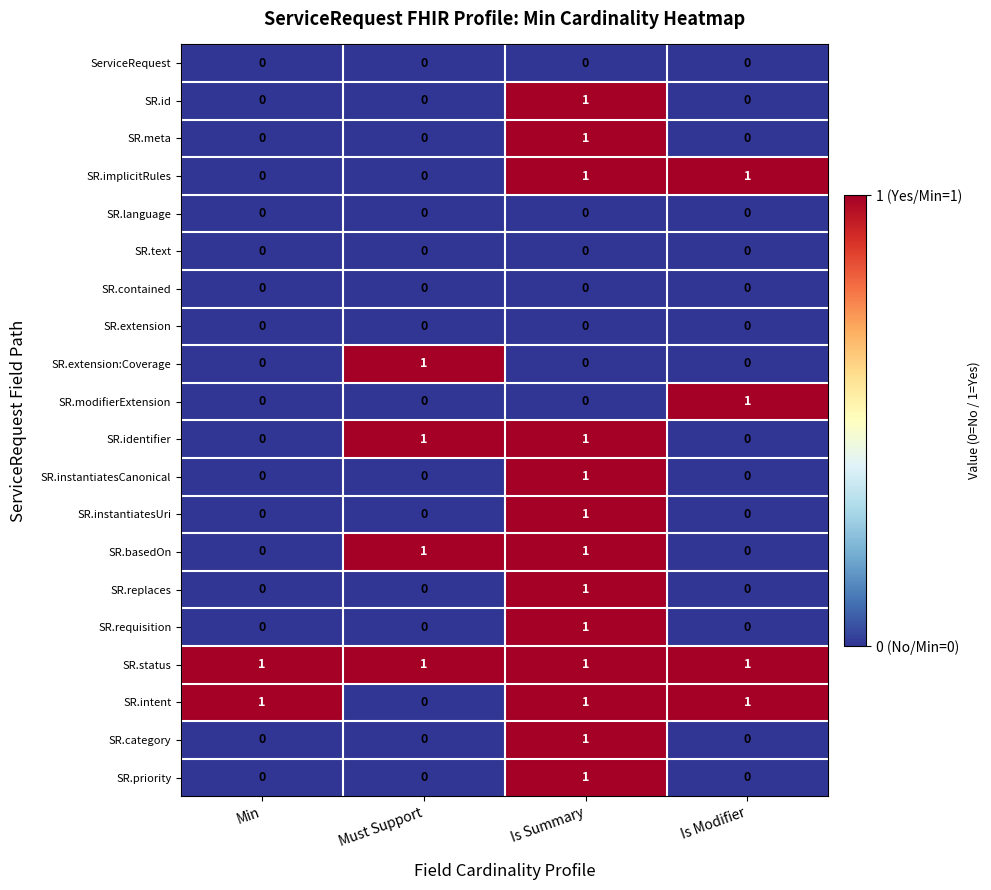

At how many categories does at least one series exceed 0?

4